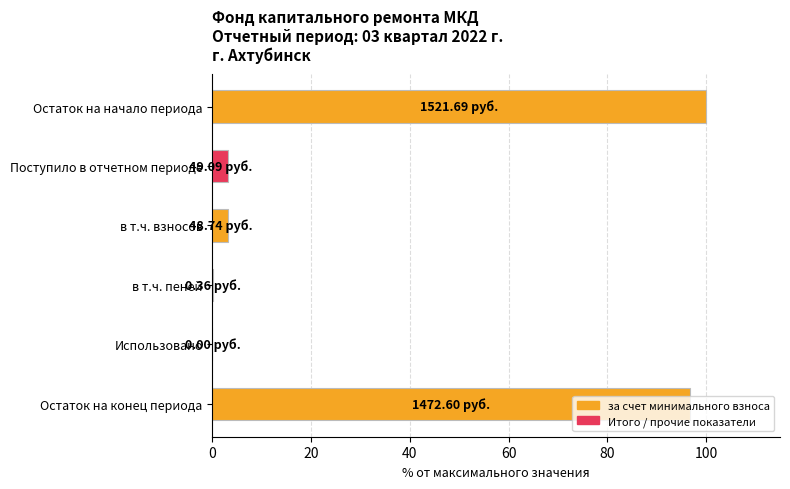

What is the change in value from в т.ч. взносов to Использовано?

-3.2